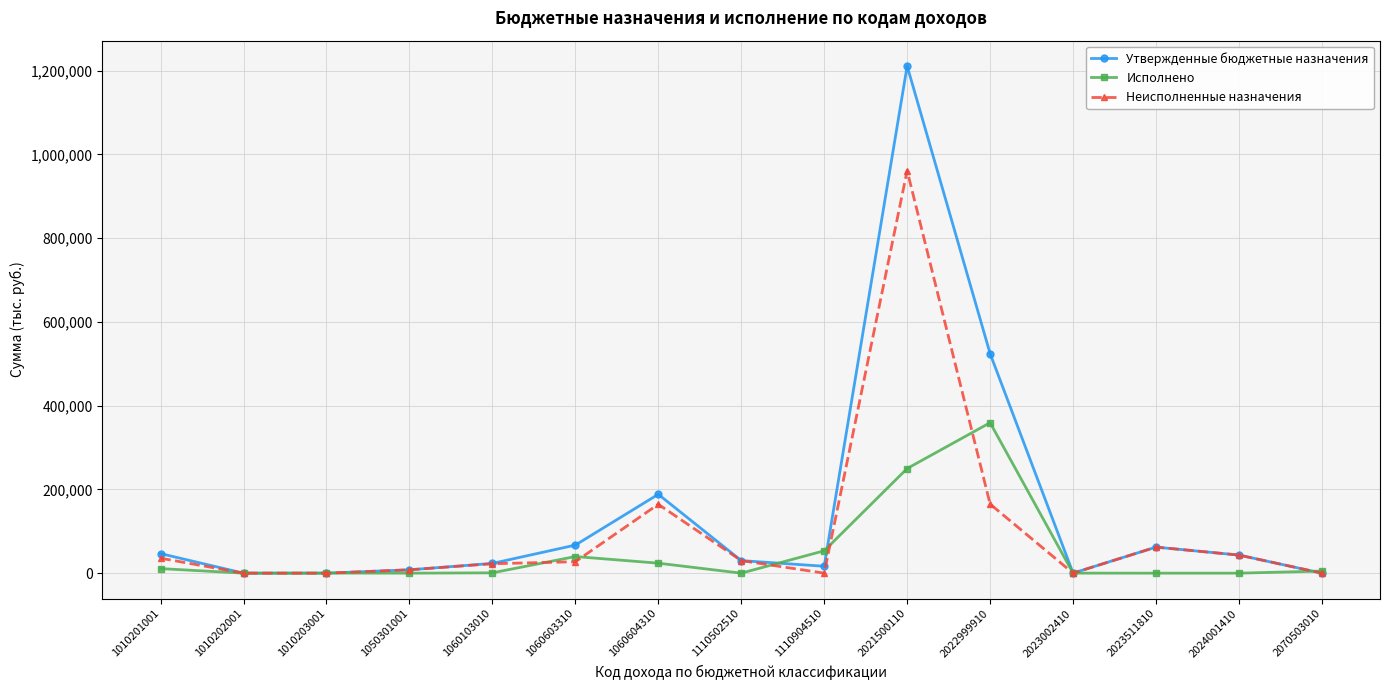

What is the maximum value shown in the chart?

1211000.0